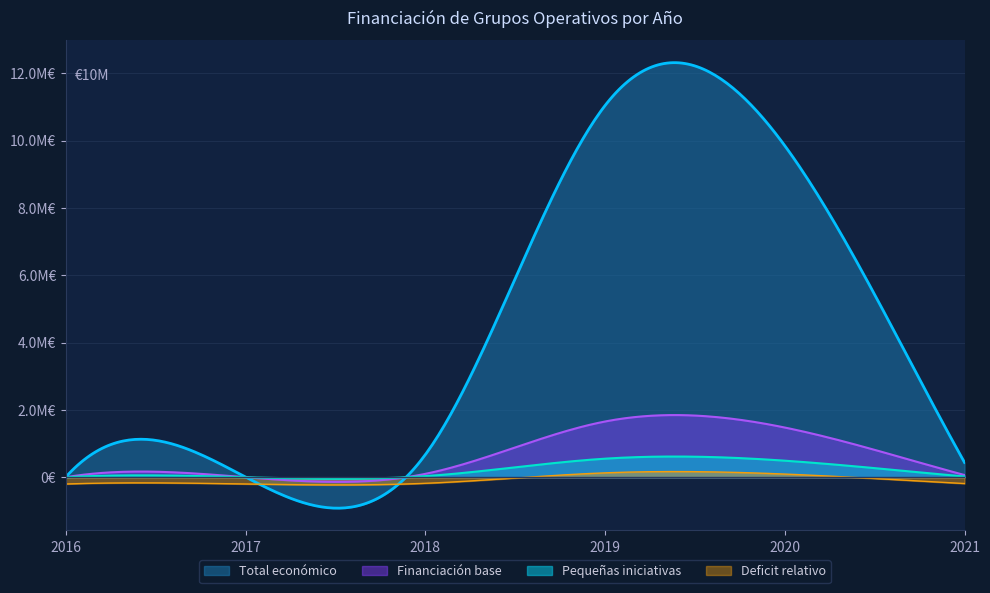

How many points are higher than both their immediate neighbors (excluding endpoints)?

2